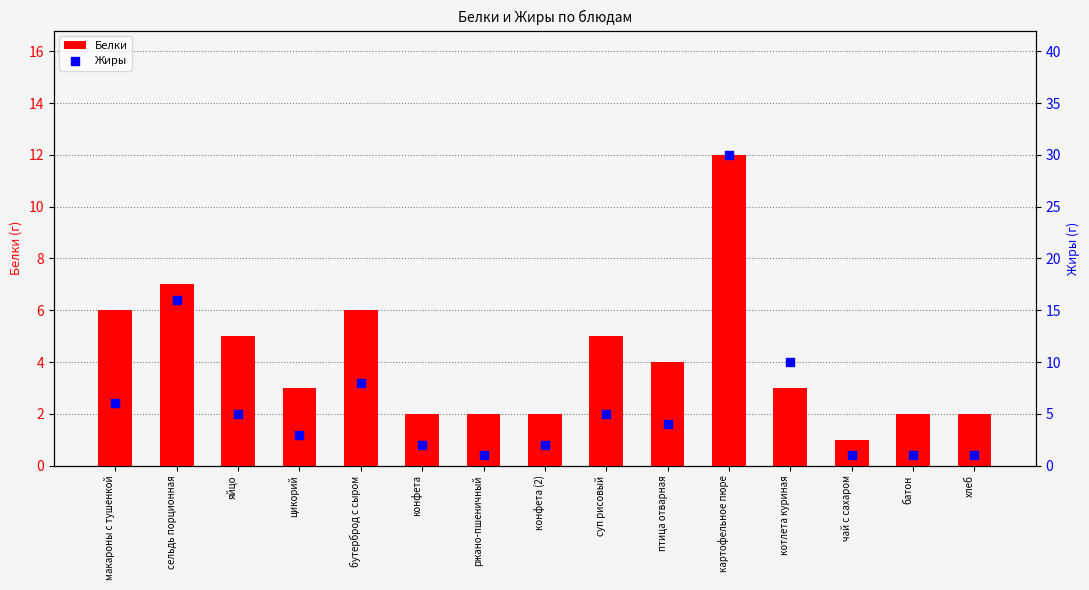

Is the value of Белки at ржано-пшеничный greater than the value of Жиры at суп рисовый?

No